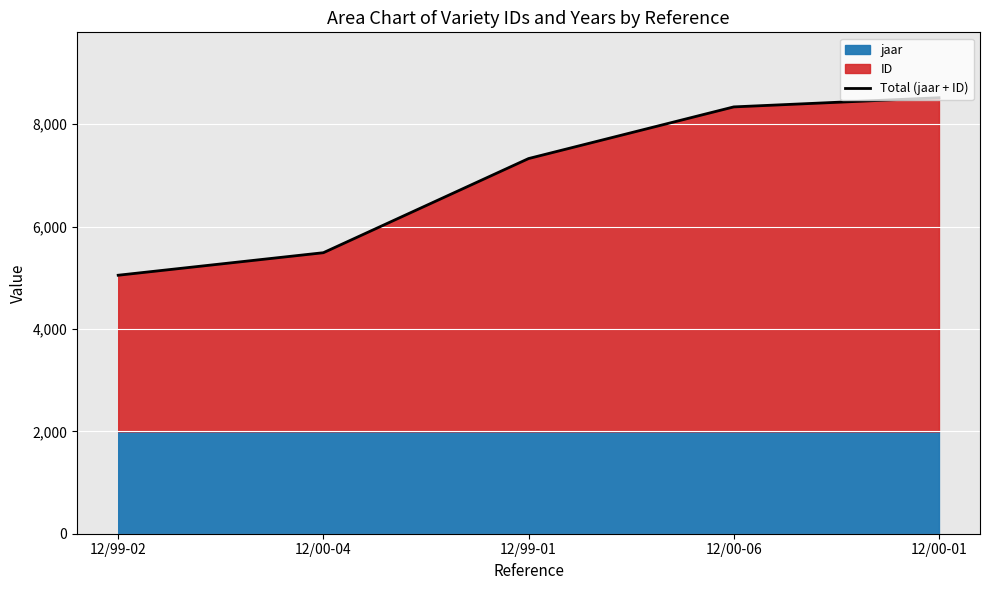

Is it true that the value at 12/00-04 is 1521?

False